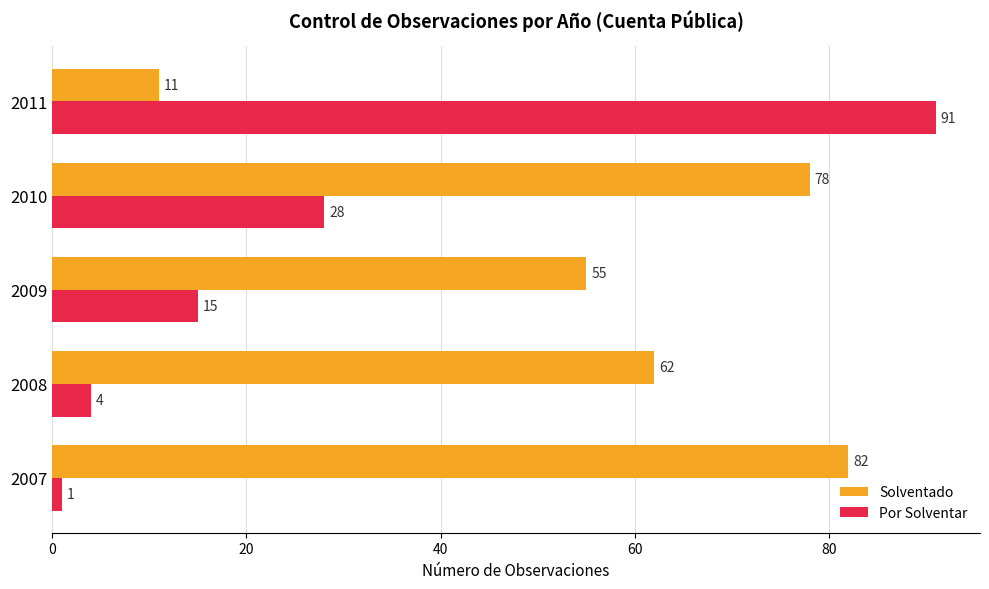

How many series are shown in this chart?

2